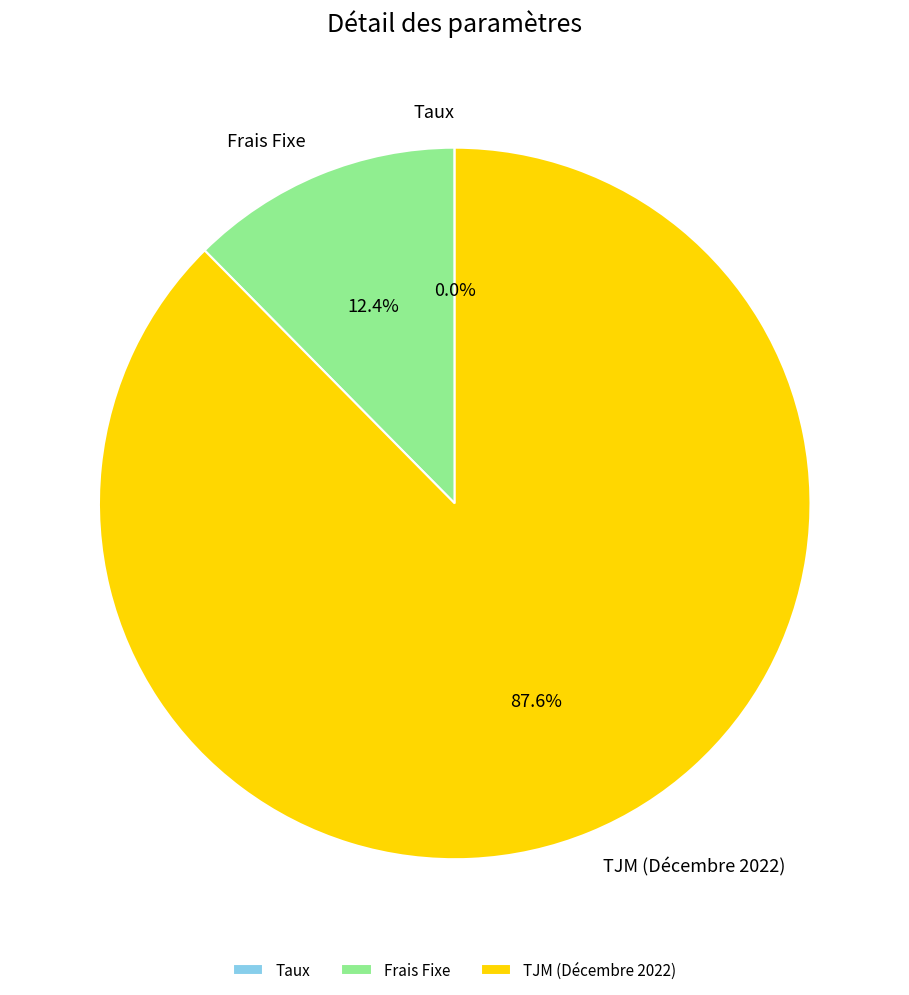

Between TJM (Décembre 2022) and Frais Fixe, which is larger?

TJM (Décembre 2022)